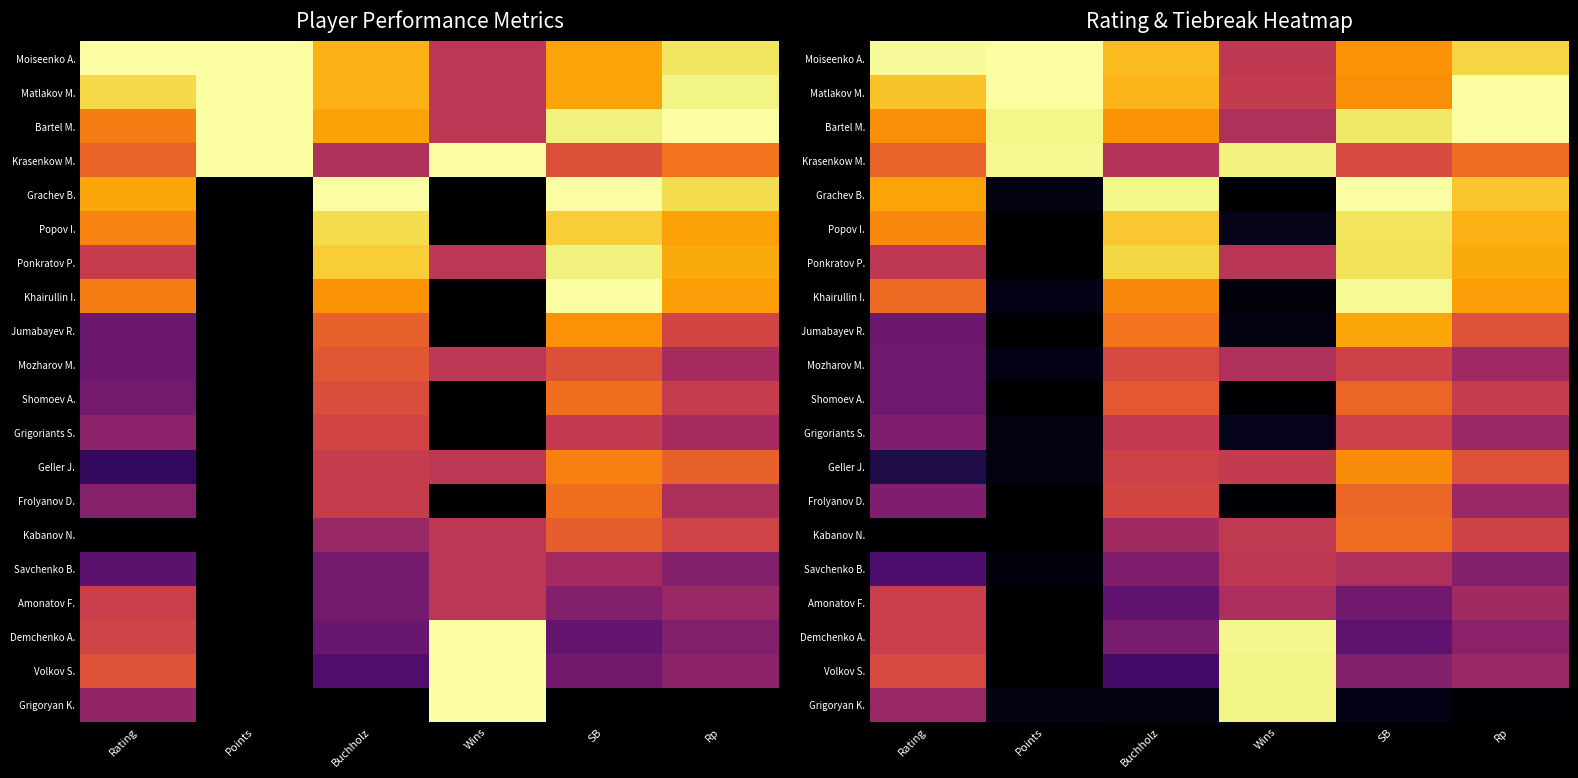

Rank the series at SB from lowest to highest value.

Grigoryan K., Demchenko A., Amonatov F., Volkov S., Savchenko B., Grigoriants S., Mozharov M., Krasenkow M., Shomoev A., Frolyanov D., Kabanov N., Geller J., Matlakov M., Moiseenko A., Jumabayev R., Ponkratov P., Popov I., Bartel M., Khairullin I., Grachev B.